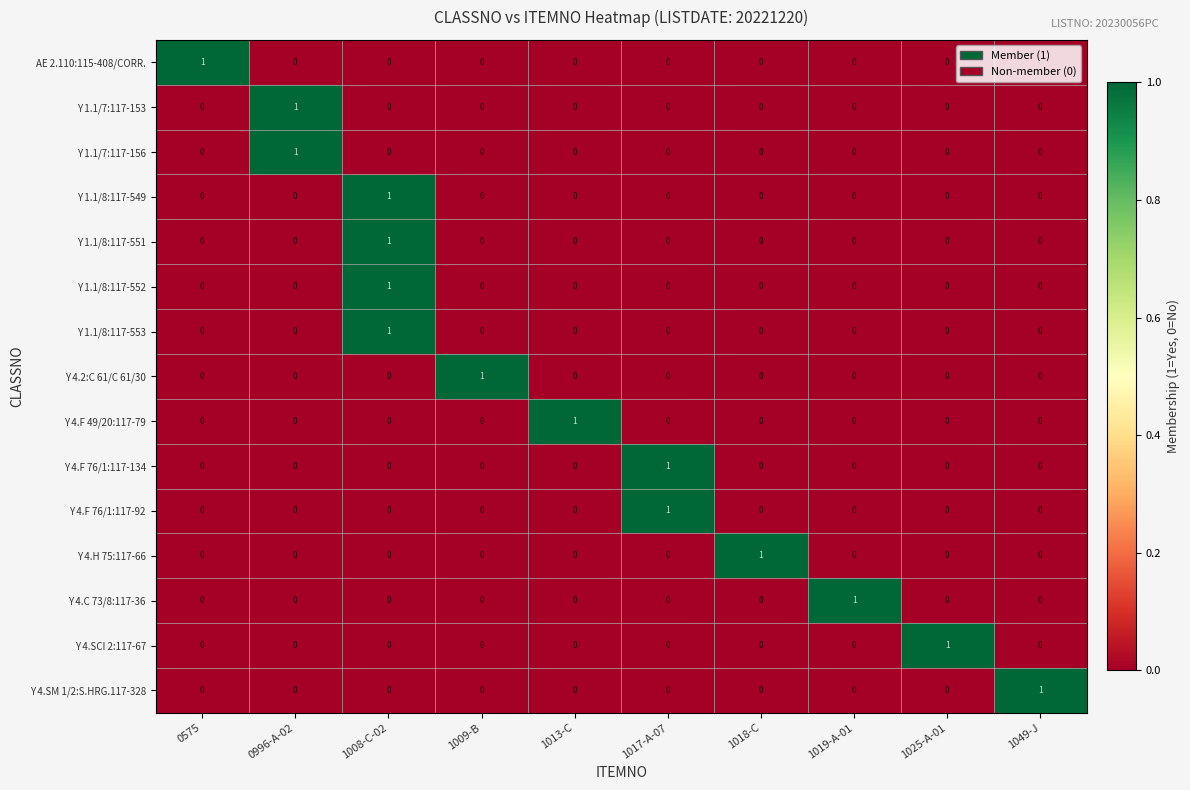

Is it true that Y 4.F 76/1:117-92 equals 0 at 0996-A-02?

True